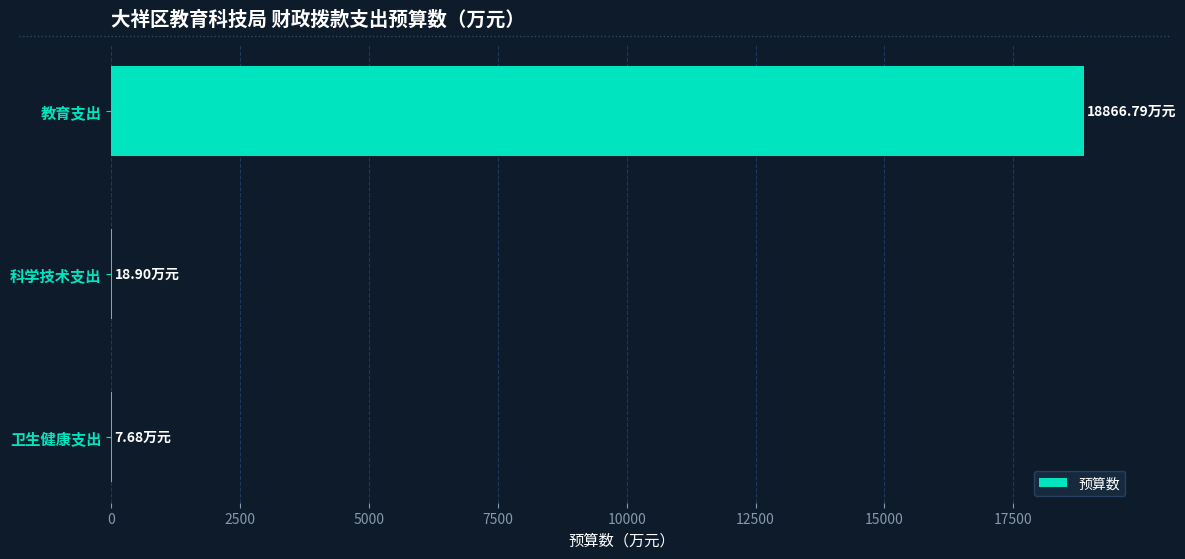

What is the sum of all values?

18893.4